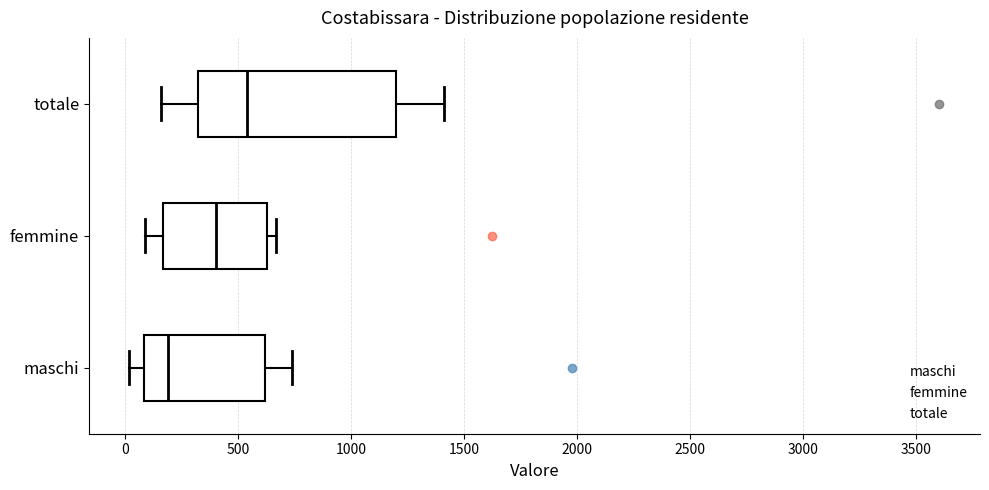

Reading bottom to top, transcribe this box plot: for each box, give where its median line is, the range the box spans, and where its two whiskers end, as read against the x-axis. The values are not printed on the chart, so give them approximately, as read against the axis.

maschi: median 200, box 100 to 600, whiskers 0 to 750
femmine: median 400, box 150 to 650, whiskers 100 to 650 (just right of the box's right edge)
totale: median 550, box 350 to 1200, whiskers 150 to 1400